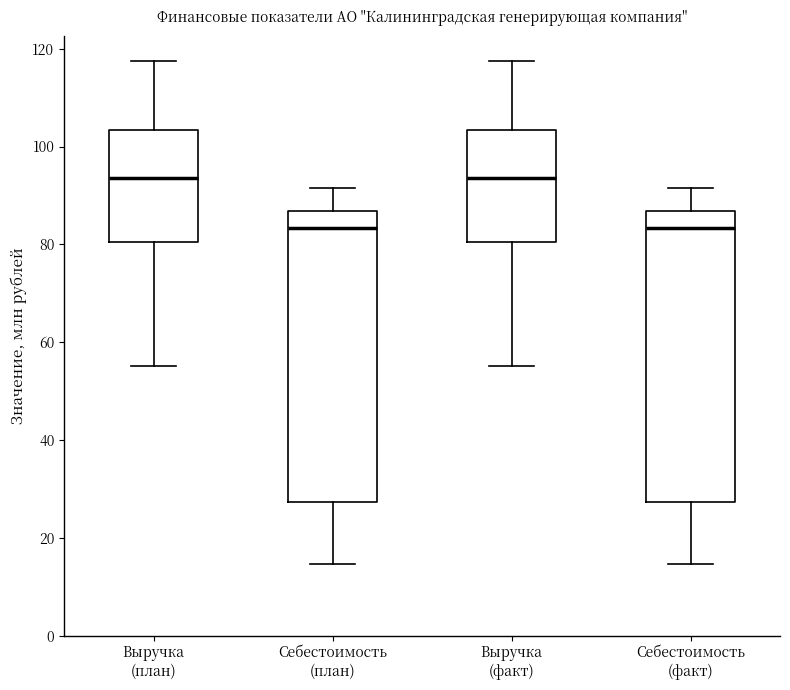

Where is the lower edge of the box for Выручка (план) on the y-axis? The values are not printed on the chart, so give them approximately, as read against the axis.

80